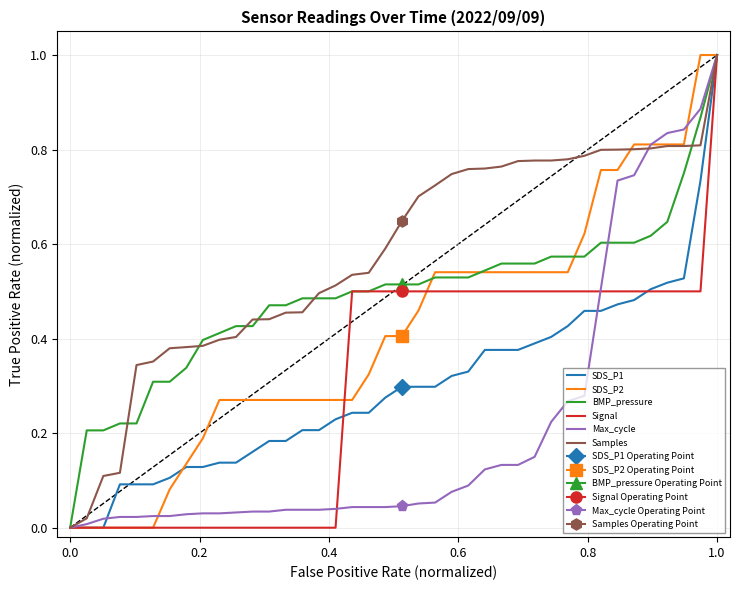

Rank the series by their maximum value, from highest to lowest.

SDS_P1, SDS_P2, BMP_pressure, Signal, Max_cycle, Samples